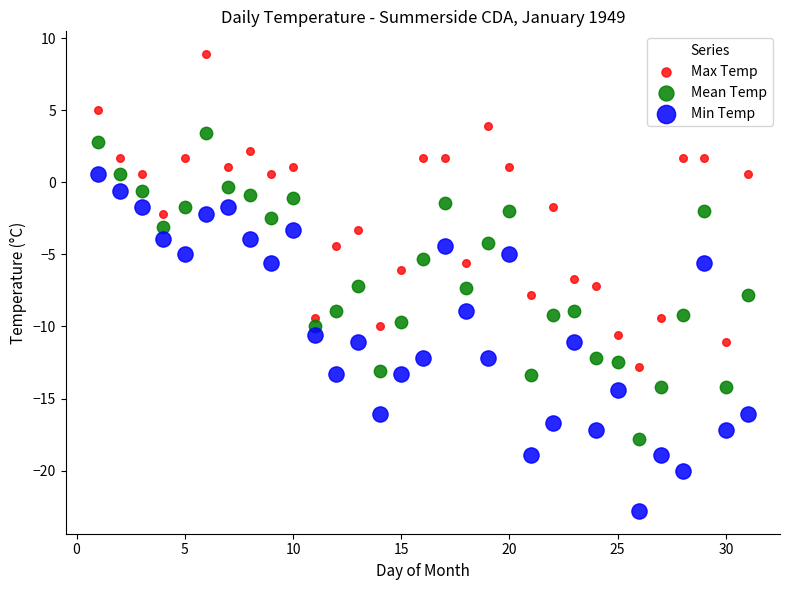

Across all data points, what is the range of X values (max minus min)?

30.0